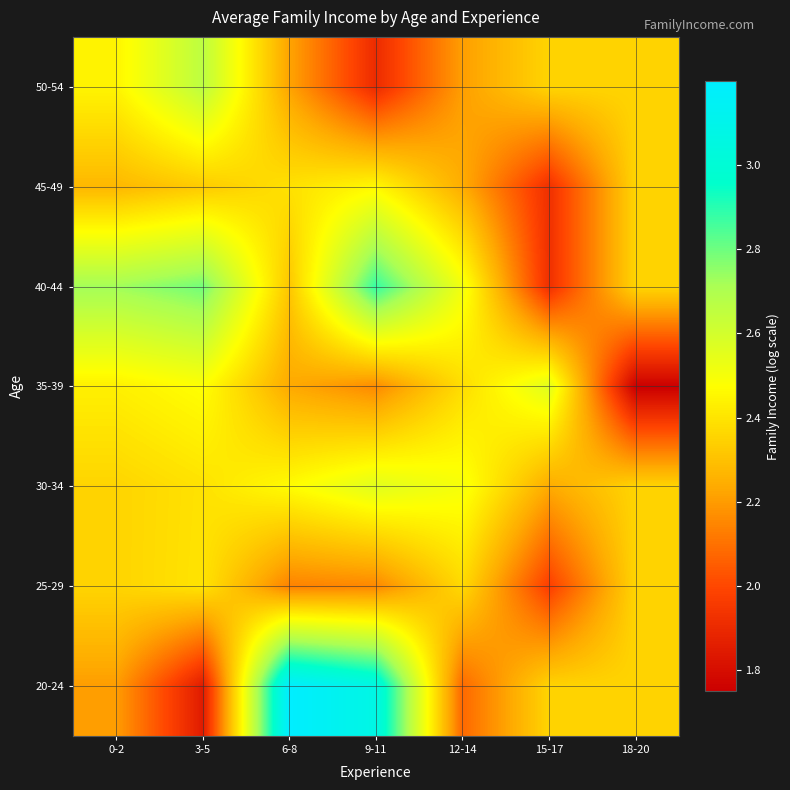

Reading left to right, list all the values displayed in this chart.

20-24: 0-2=2.2	3-5=1.9	6-8=3.2	9-11=3.1	12-14=2.1	15-17=2.4	18-20=2.4
25-29: 0-2=2.4	3-5=2.4	6-8=2.1	9-11=2.2	12-14=2.4	15-17=2.0	18-20=2.4
30-34: 0-2=2.4	3-5=2.4	6-8=2.5	9-11=2.6	12-14=2.5	15-17=2.2	18-20=2.4
35-39: 0-2=2.4	3-5=2.5	6-8=2.2	9-11=2.2	12-14=2.4	15-17=2.6	18-20=1.8
40-44: 0-2=2.7	3-5=2.8	6-8=2.3	9-11=2.9	12-14=2.5	15-17=1.9	18-20=2.4
45-49: 0-2=2.3	3-5=2.3	6-8=2.4	9-11=2.5	12-14=2.2	15-17=1.9	18-20=2.4
50-54: 0-2=2.4	3-5=2.7	6-8=2.2	9-11=1.9	12-14=2.2	15-17=2.4	18-20=2.4